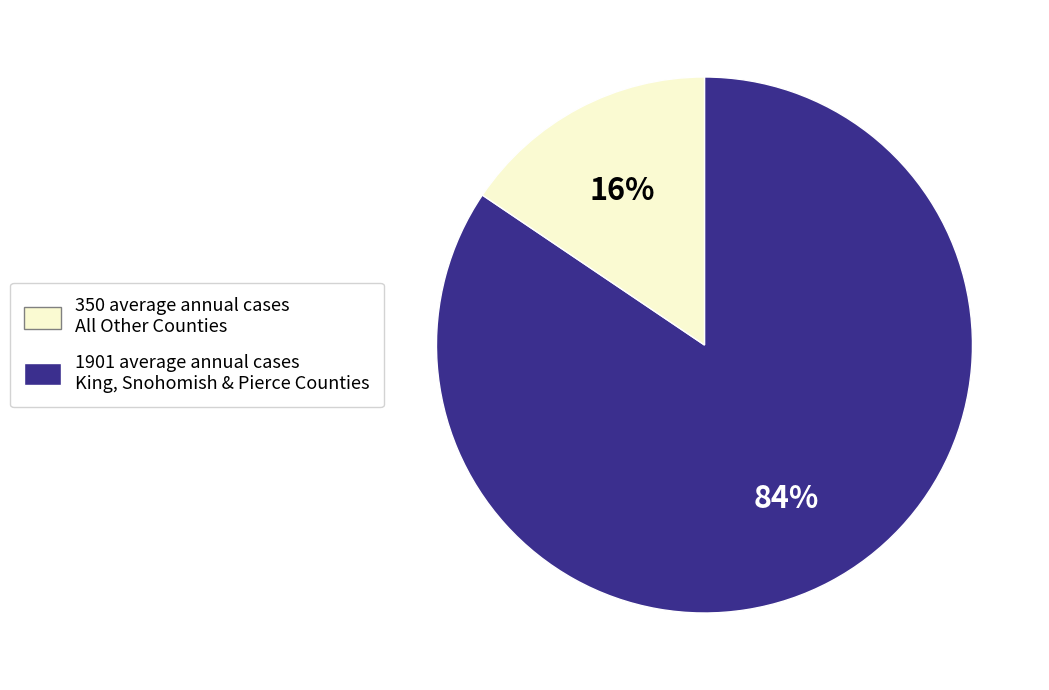

Is there a majority slice in this chart?

Yes